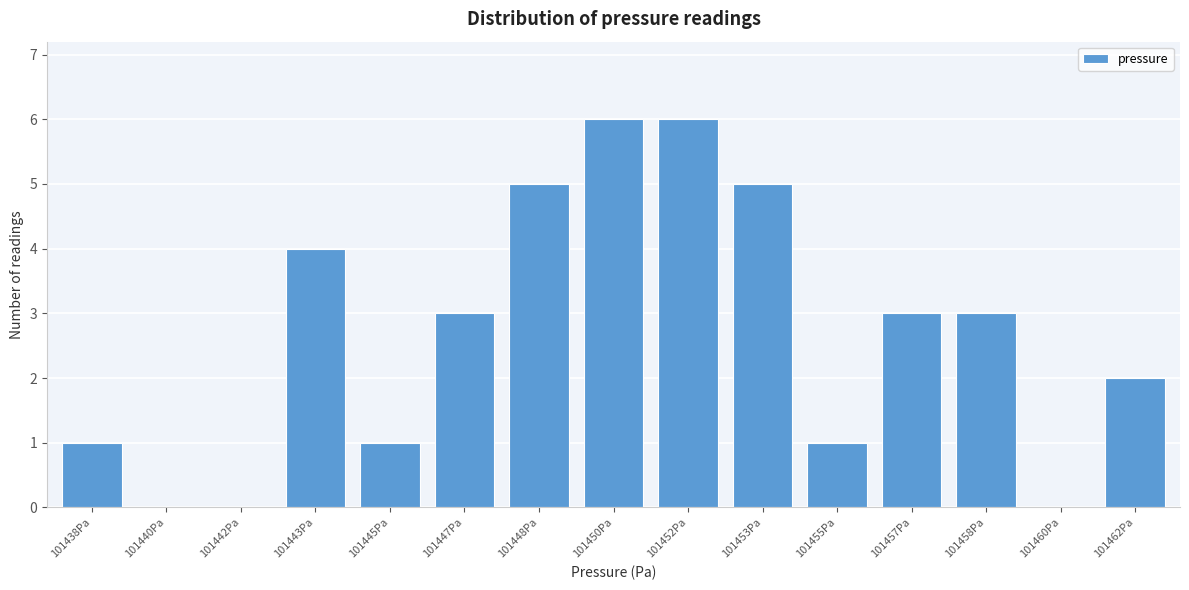

Reading right to left, extract all data points from this chart.

101462Pa=2	101460Pa=0	101458Pa=3	101457Pa=3	101455Pa=1	101453Pa=5	101452Pa=6	101450Pa=6	101448Pa=5	101447Pa=3	101445Pa=1	101443Pa=4	101442Pa=0	101440Pa=0	101438Pa=1